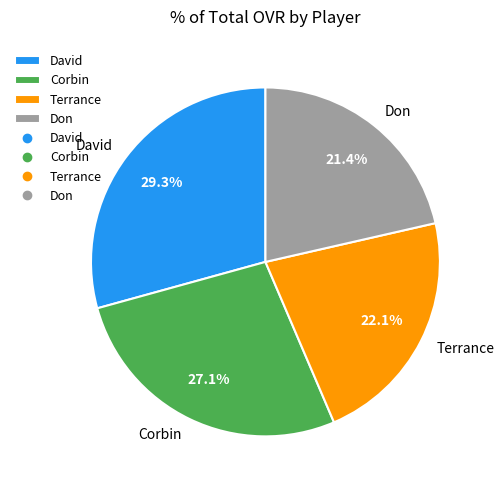

To the nearest percent, what is the combined percentage of Corbin and Don?

49%